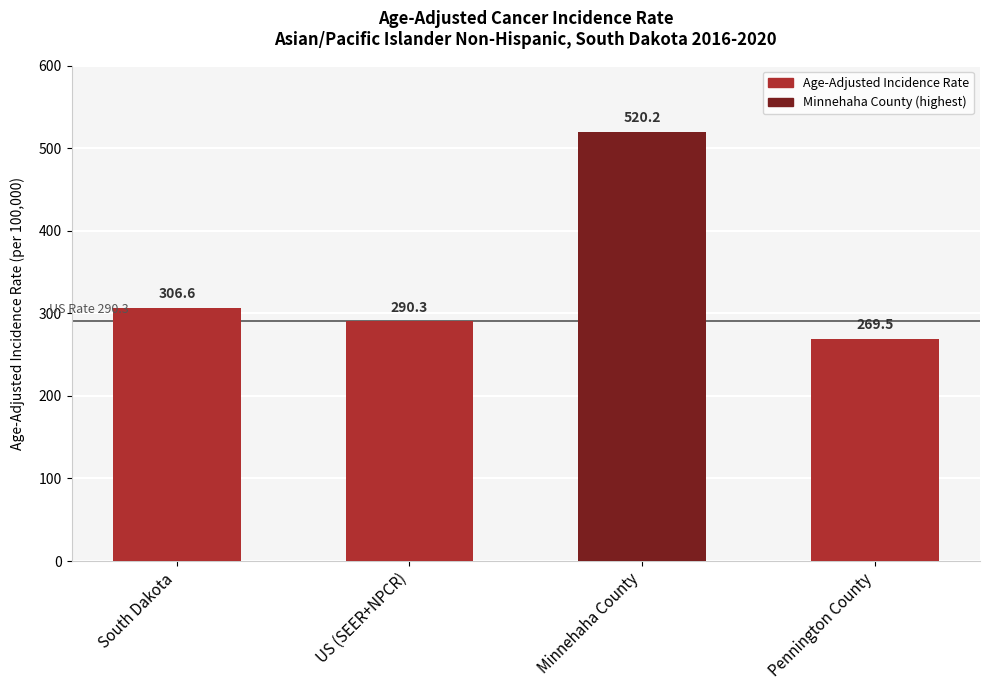

Is it true that the value at Minnehaha County is 927.7?

False